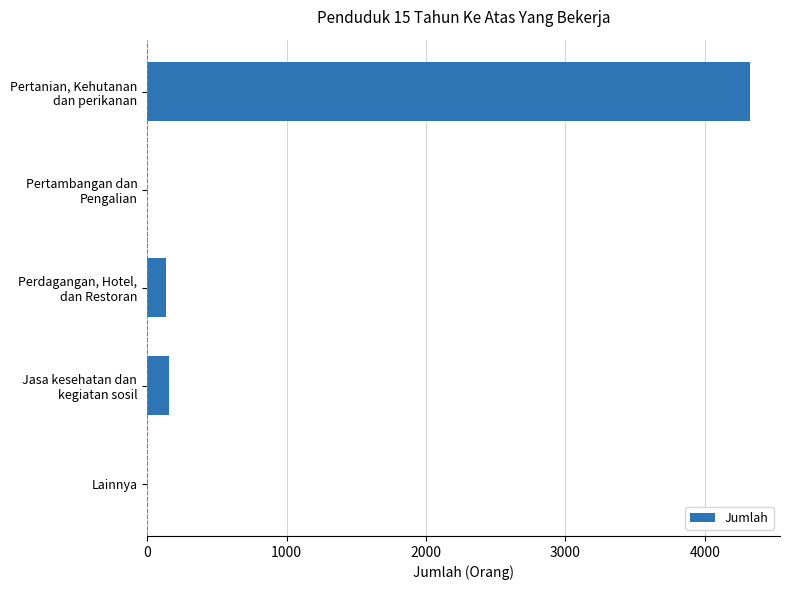

Are the bars grouped side by side (vs. stacked)?

No